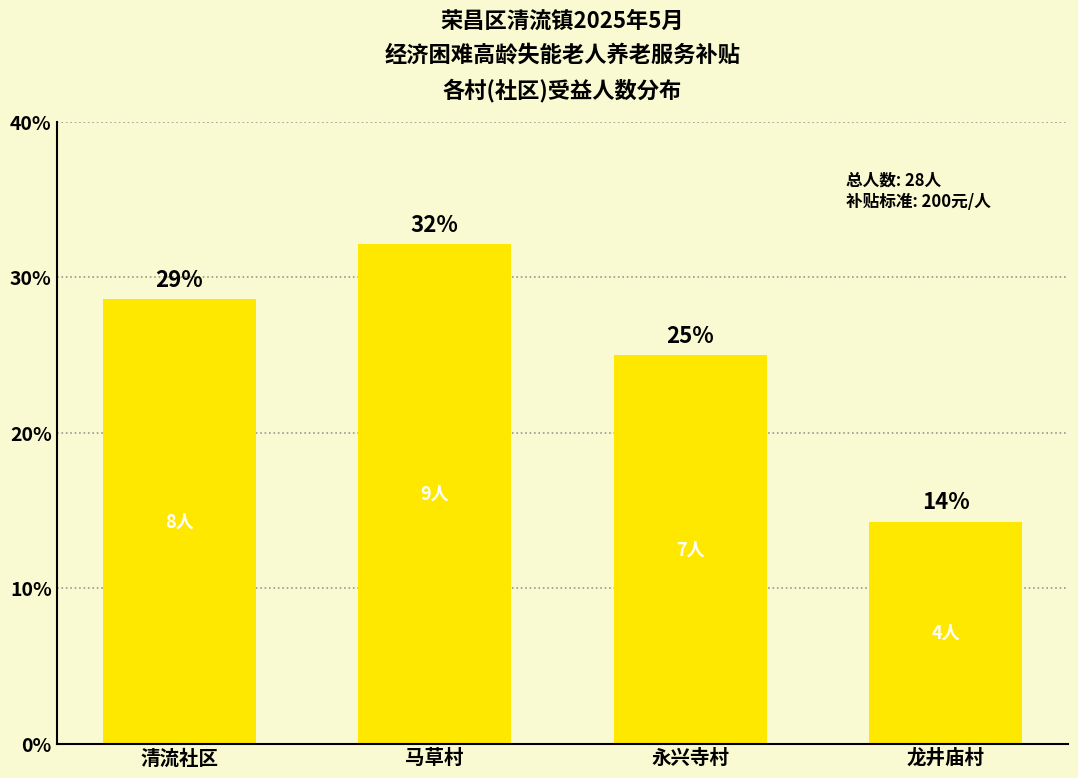

Rank the categories by value from lowest to highest.

龙井庙村, 永兴寺村, 清流社区, 马草村